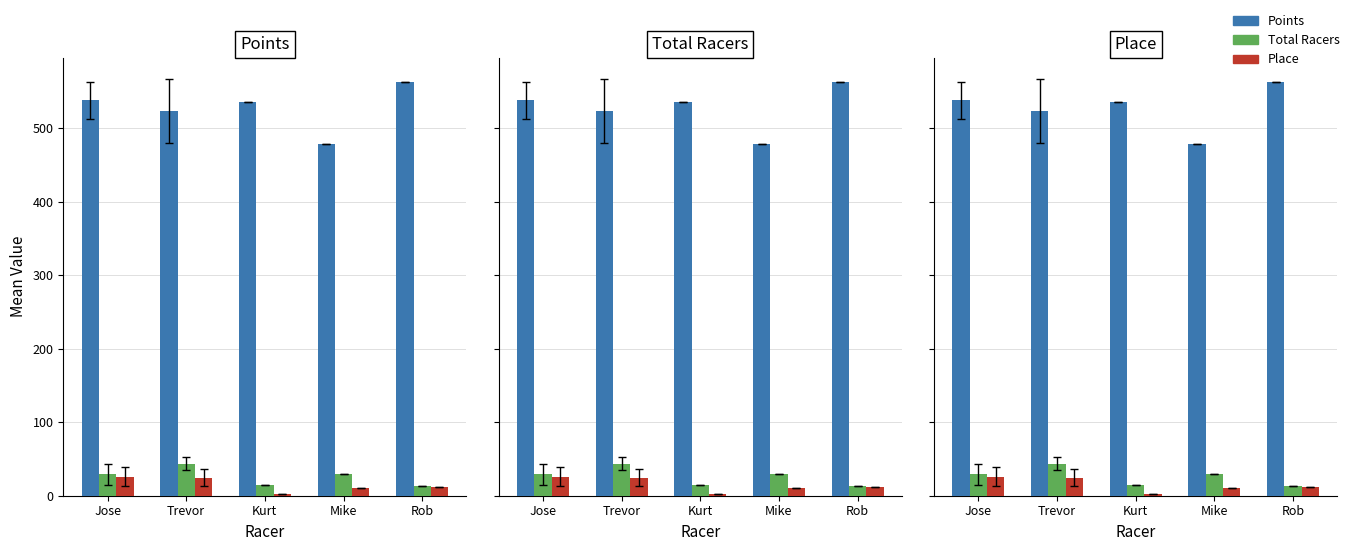

At how many categories does at least one series exceed 199?

5